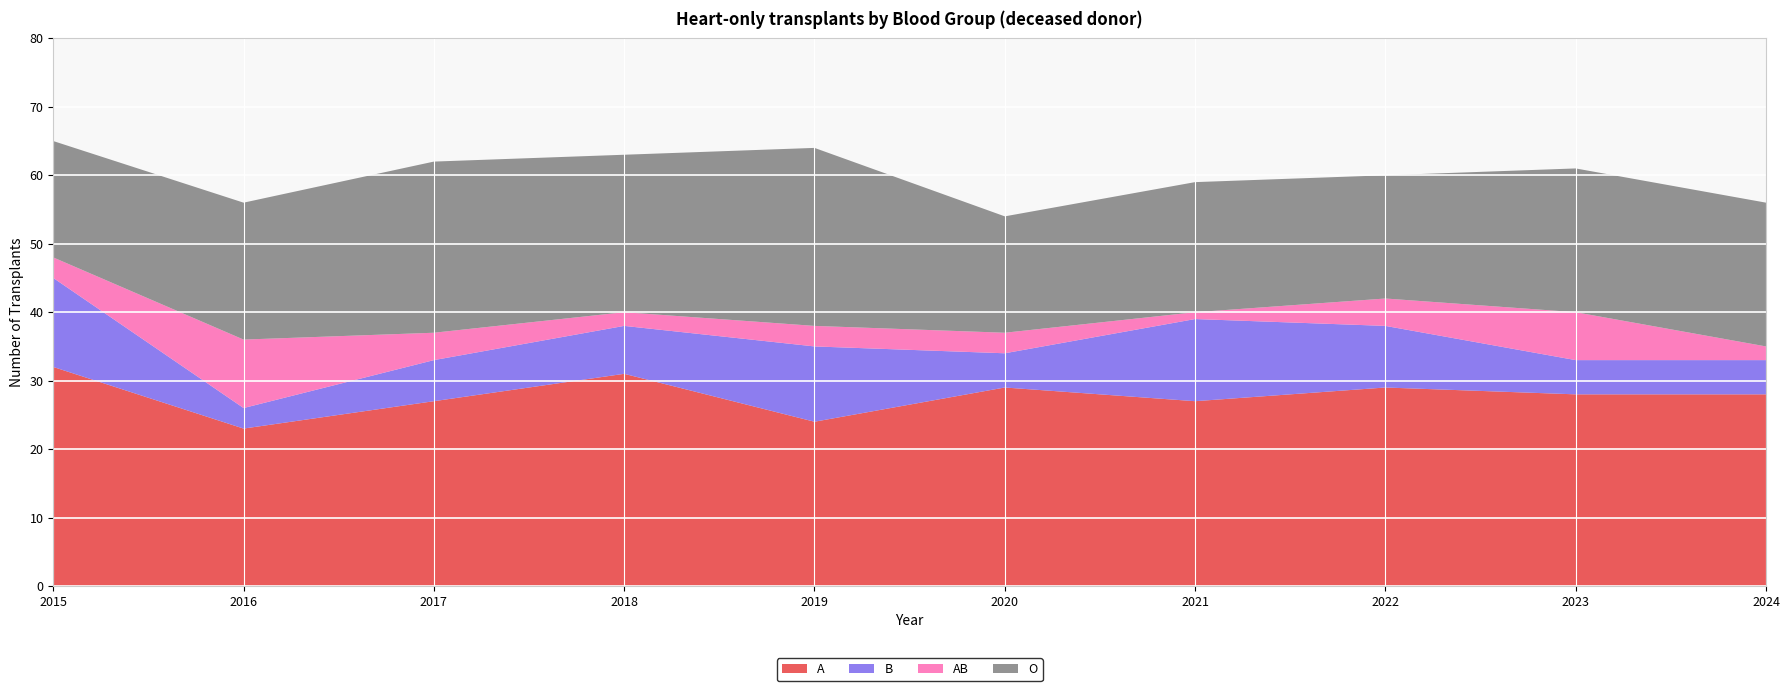

Reading left to right, what are all the values shown in this chart?

A: 32	23	27	31	24	29	27	29	28	28
B: 13	3	6	7	11	5	12	9	5	5
AB: 3	10	4	2	3	3	1	4	7	2
O: 17	20	25	23	26	17	19	18	21	21